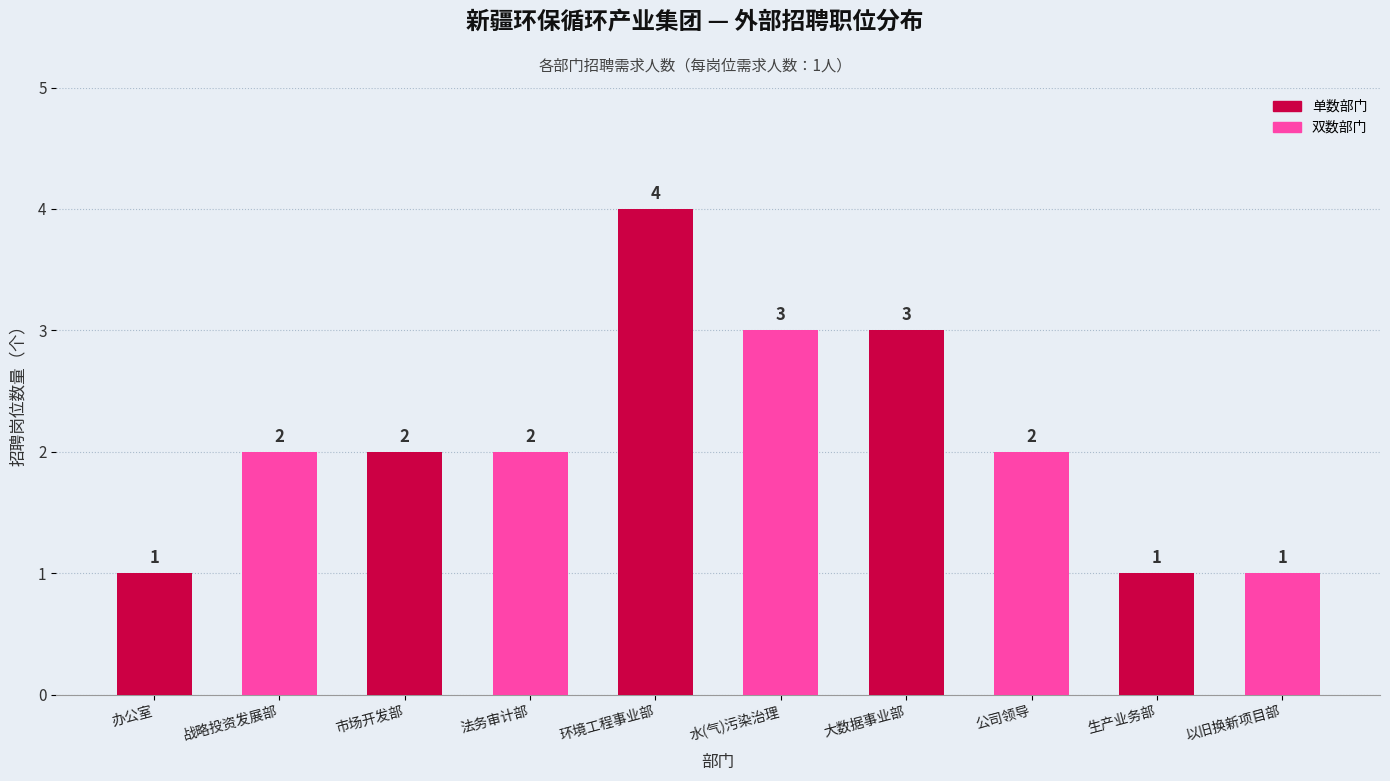

Reading left to right, transcribe all the data shown in this chart.

办公室=1	战略投资发展部=2	市场开发部=2	法务审计部=2	环境工程事业部=4	水(气)污染治理=3	大数据事业部=3	公司领导=2	生产业务部=1	以旧换新项目部=1